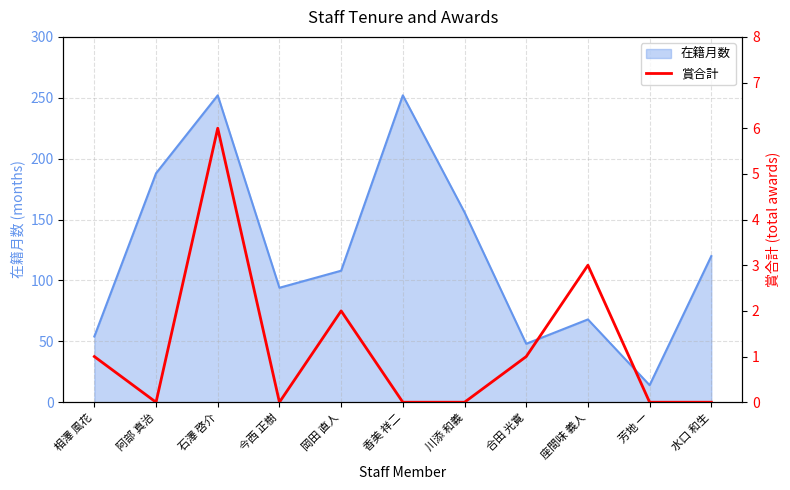

What is the label of the 3rd point from the right?

座間味 義人